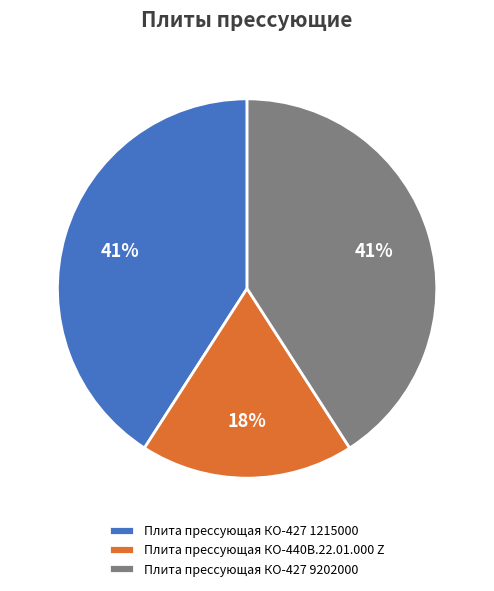

Which has a higher value, Плита прессующая КО-427 9202000 or Плита прессующая КО-440В.22.01.000 Z?

Плита прессующая КО-427 9202000